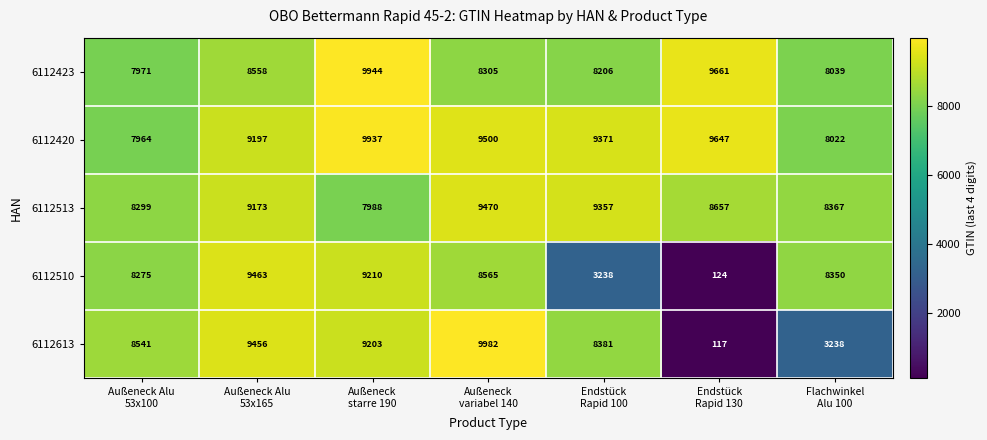

At which category is the sum across all series the highest?

Außeneck
starre 190